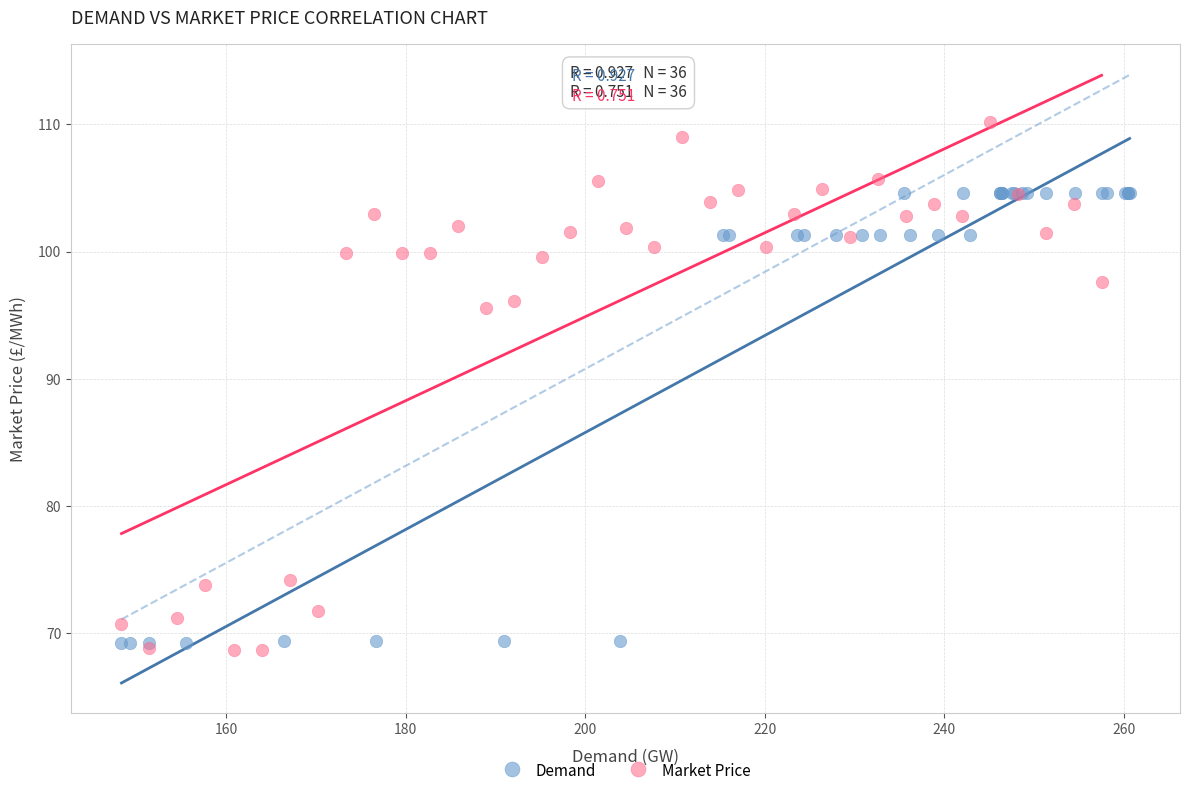

Which series has the largest Y range (max minus min)?

Market Price